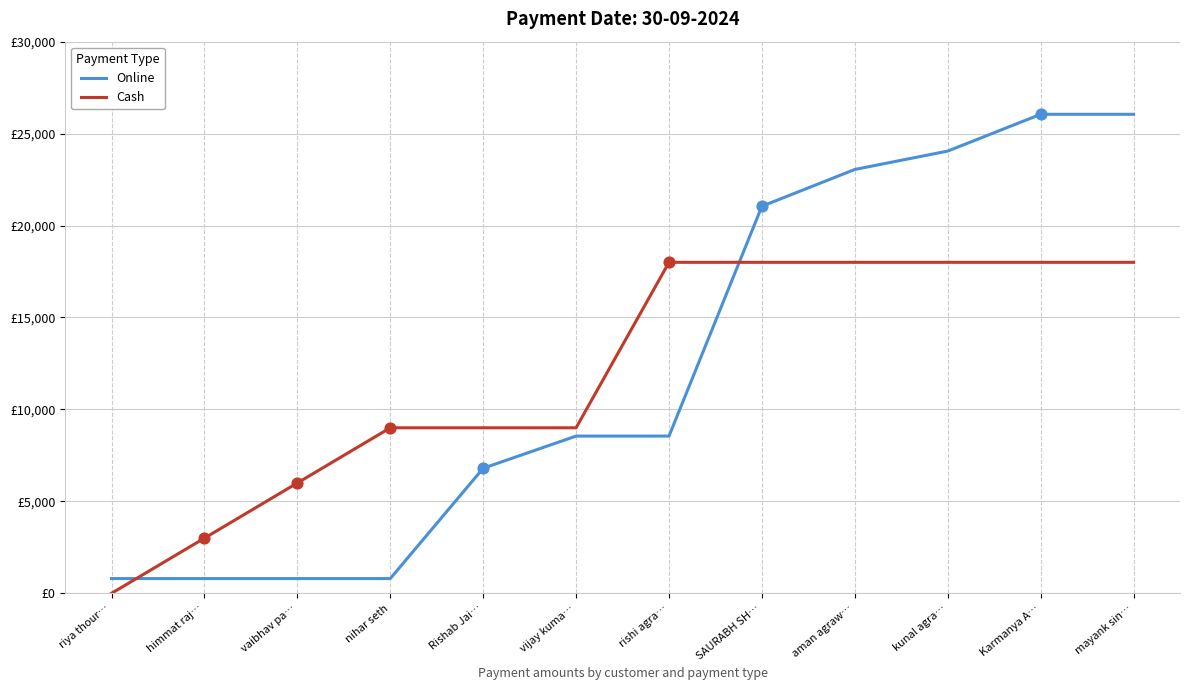

Which series has the largest total across all categories?

Online